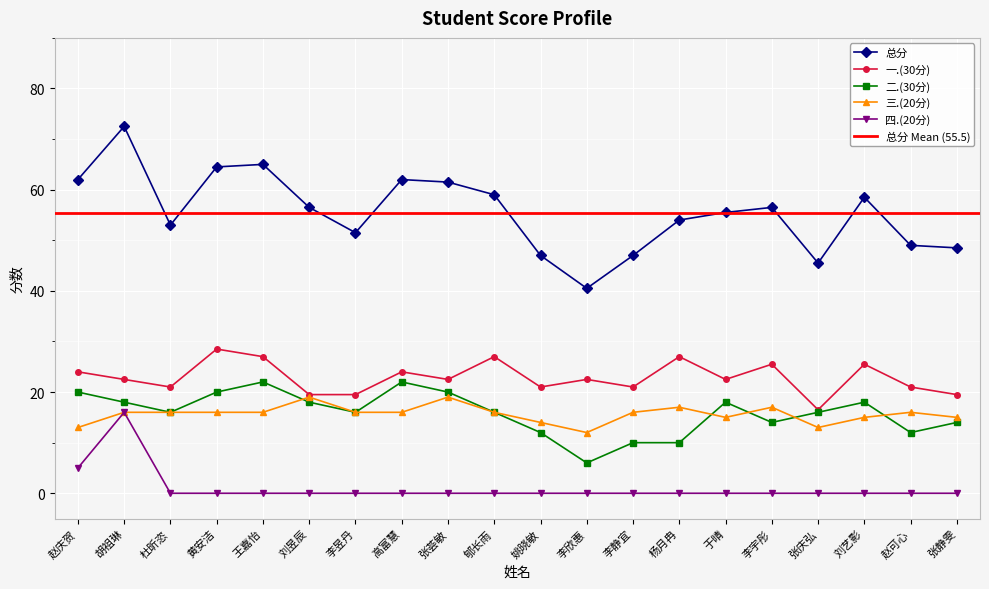

True or false: 三.(20分) and 一.(30分) cross at least once.

False